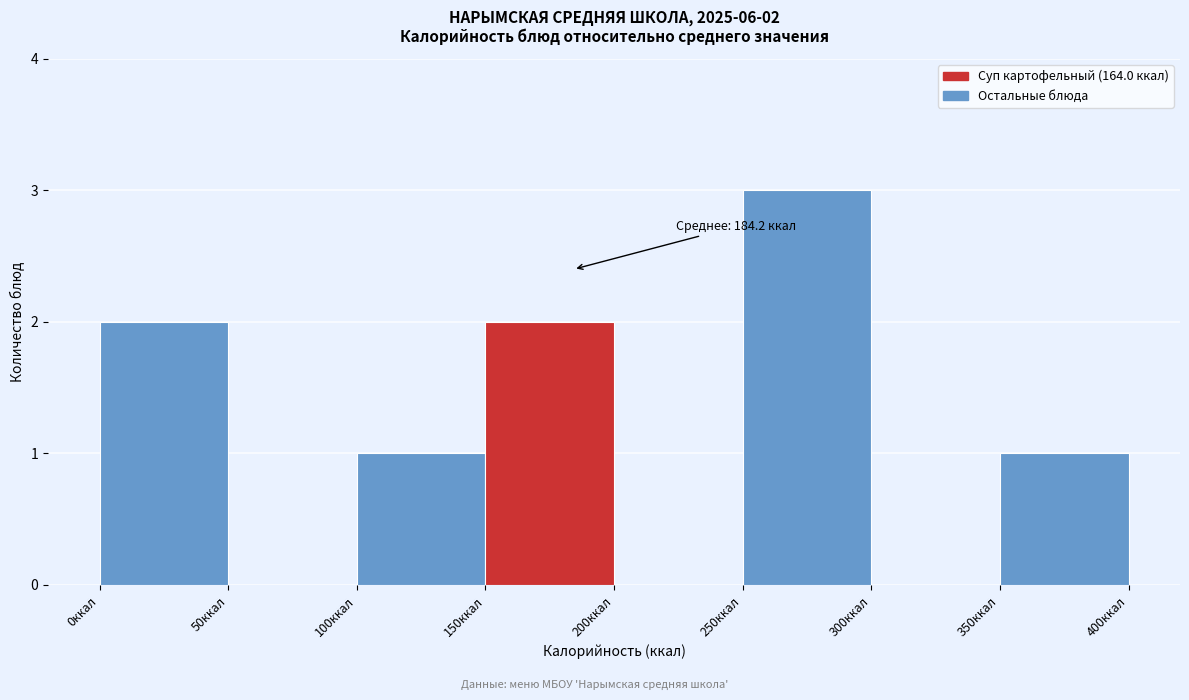

Which range on the x-axis has the tallest bar?

250 to 300